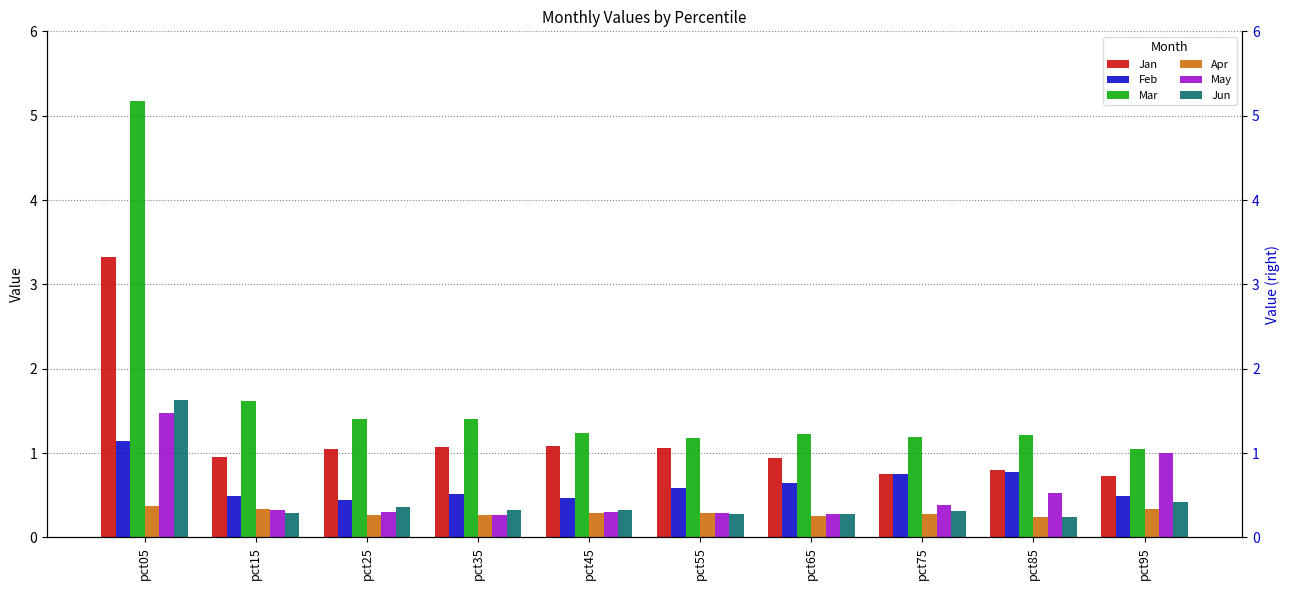

Rank the series at pct65 from lowest to highest value.

Apr, Jun, May, Feb, Jan, Mar